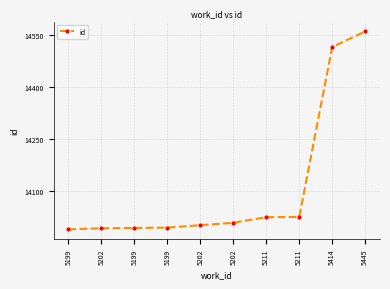

The chart shows a value of 14561 at 5445. True or false?

True